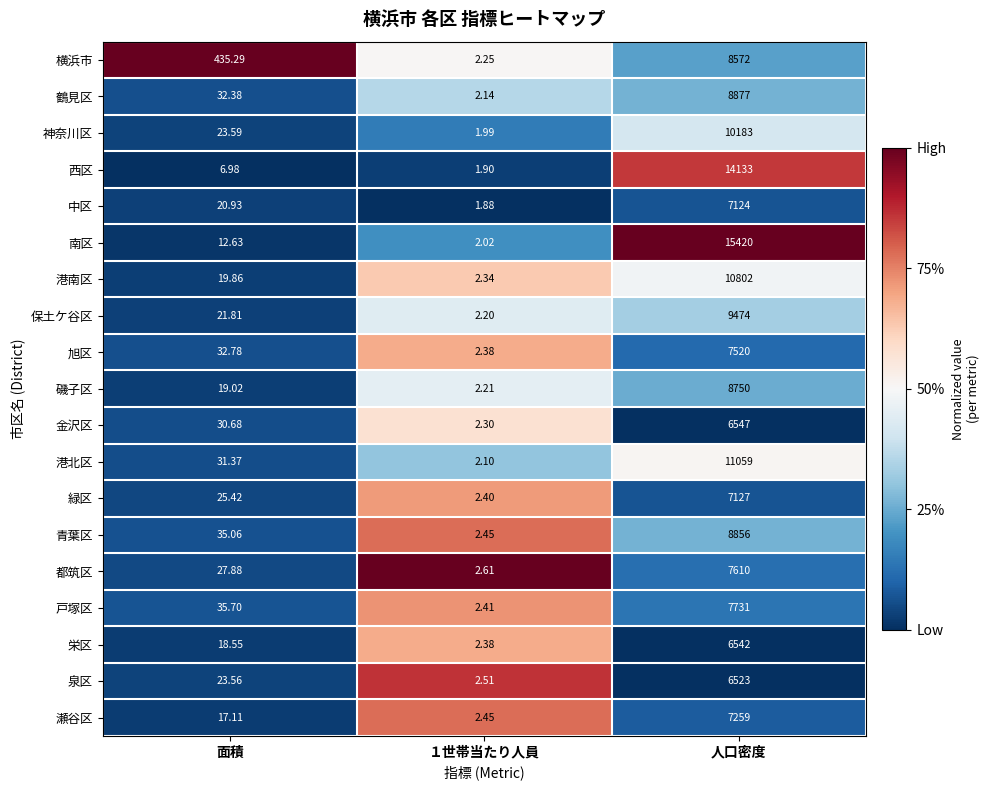

List the series in order of their peak value, lowest first.

泉区, 栄区, 金沢区, 中区, 緑区, 瀬谷区, 旭区, 都筑区, 戸塚区, 横浜市, 磯子区, 青葉区, 鶴見区, 保土ケ谷区, 神奈川区, 港南区, 港北区, 西区, 南区